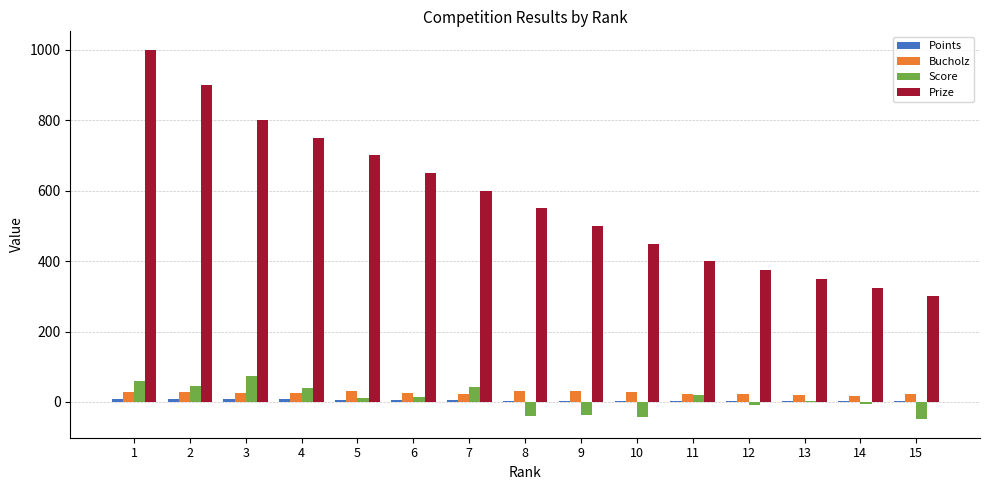

What is the greatest value displayed?

1000